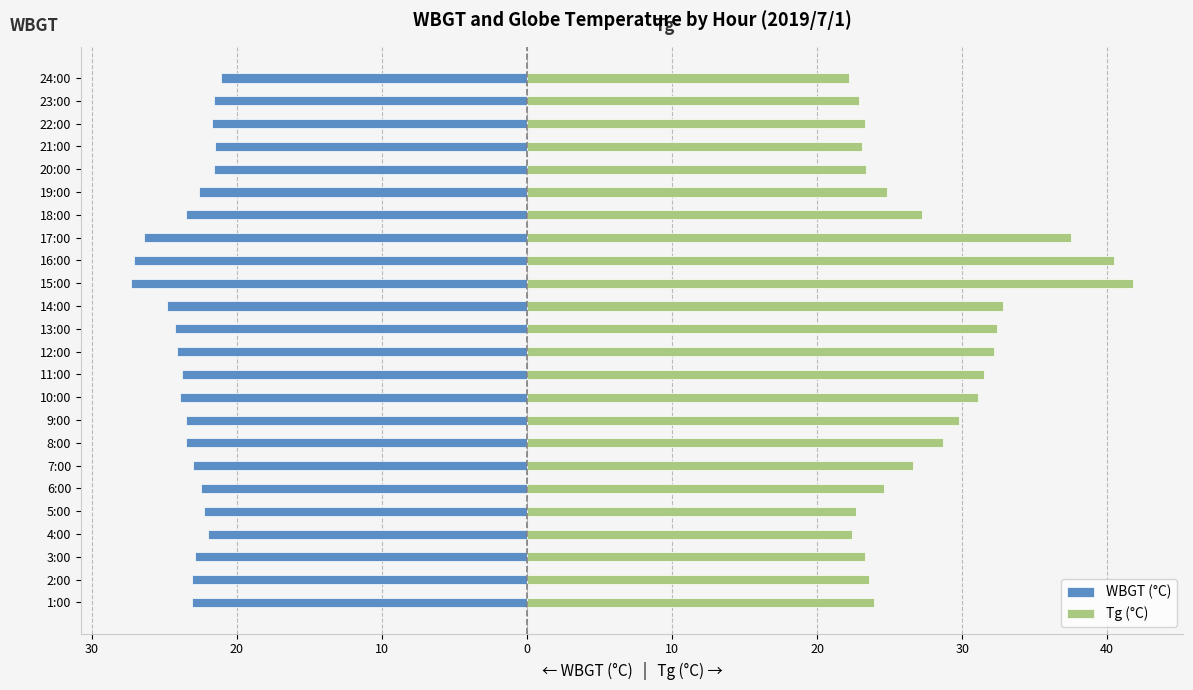

What is the value of the WBGT bar at the 17th from the left?

-26.4